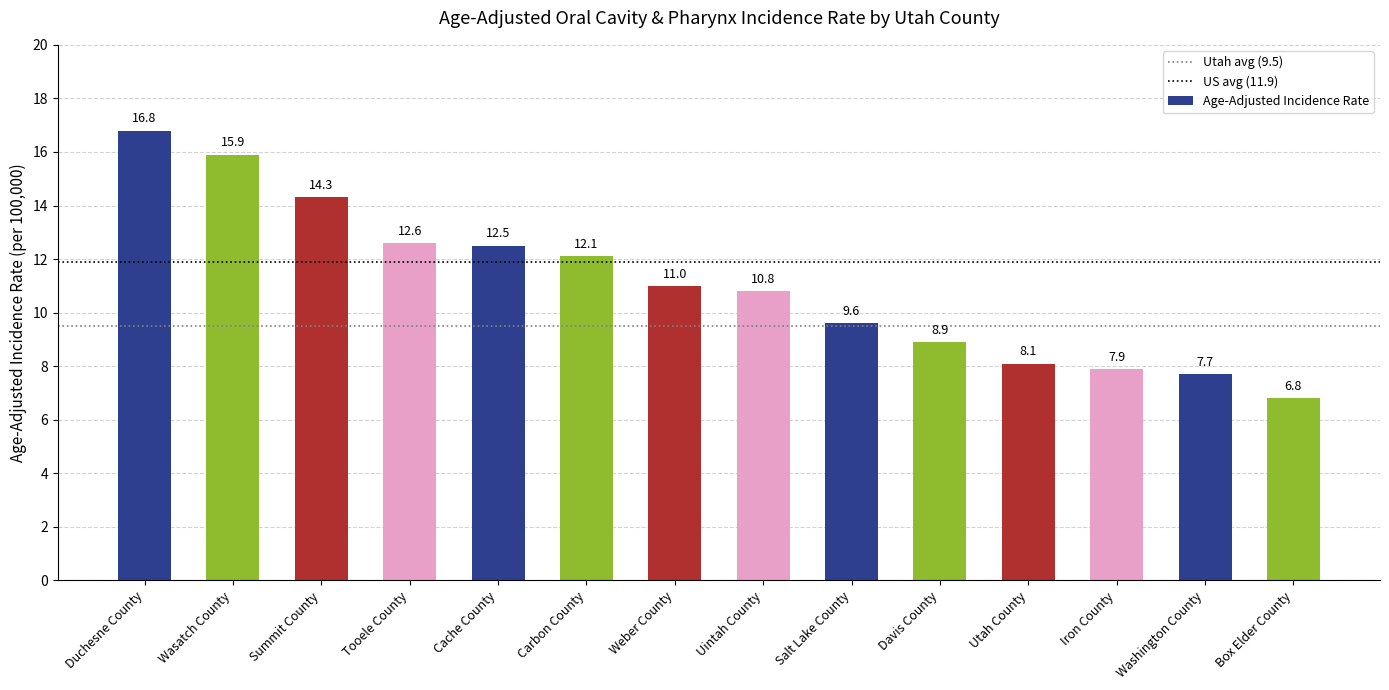

Which label corresponds to the largest value in the chart?

Duchesne County